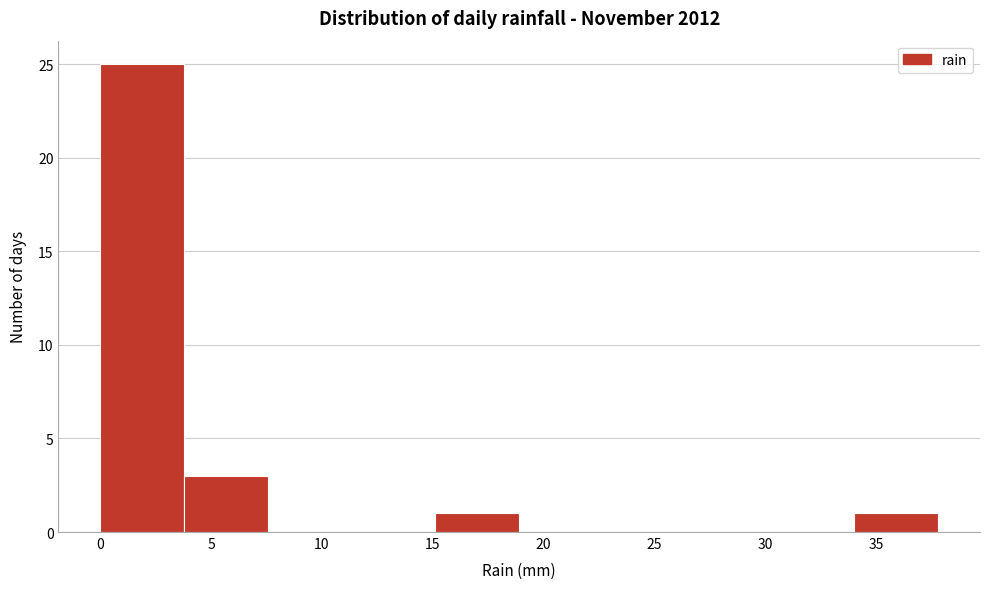

Over which range of the x-axis is the bar tallest?

0.0 to 4.0